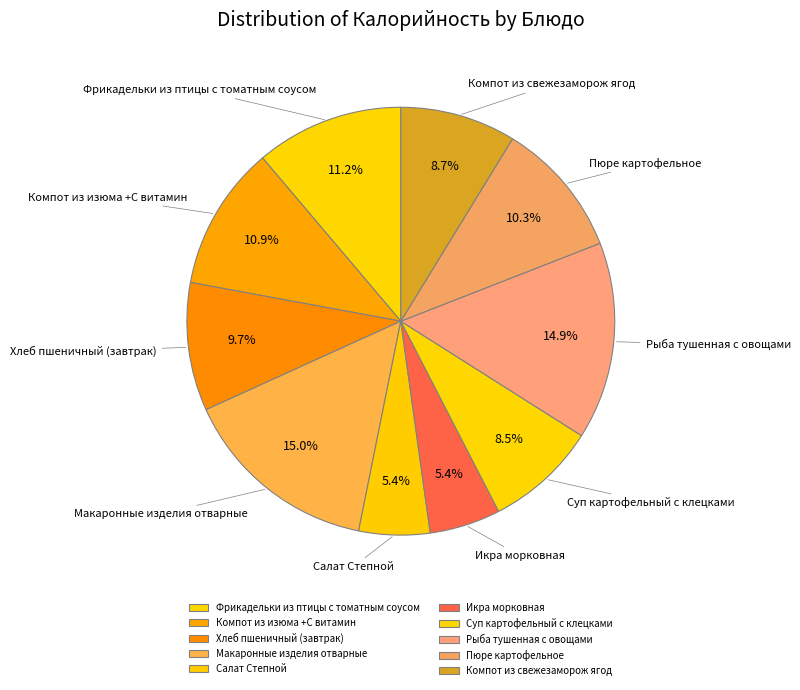

True or false: Макаронные изделия отварные accounts for 15% of the total.

True